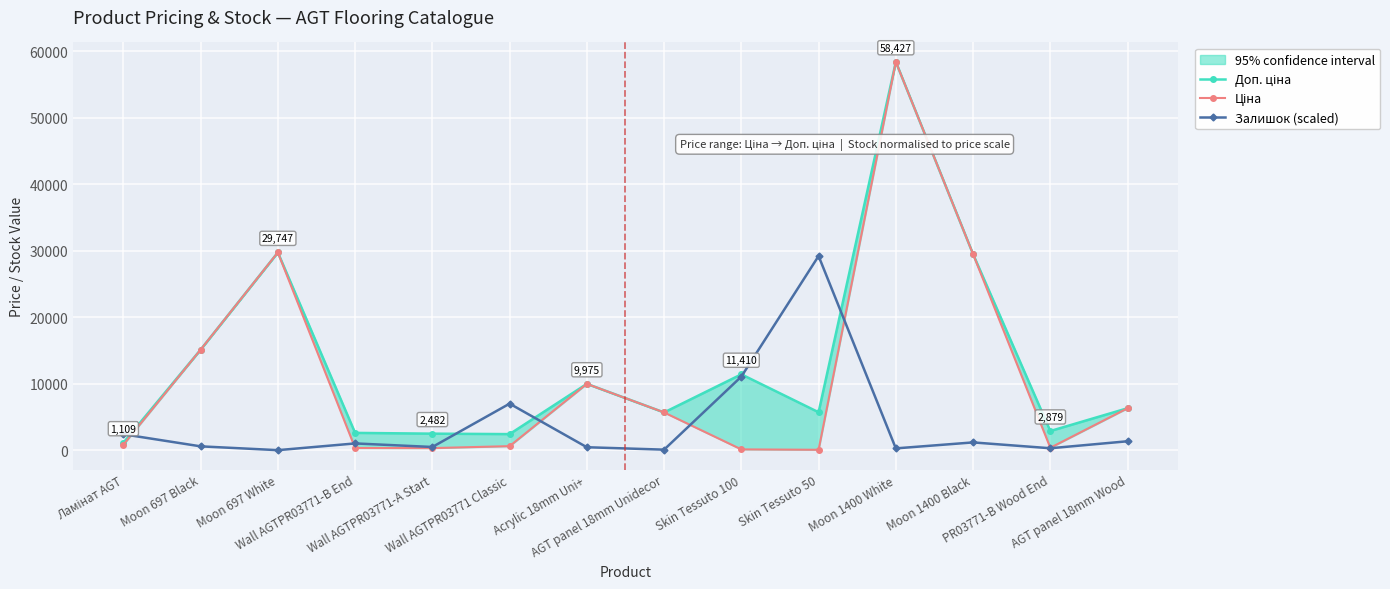

Reading left to right, what are all the values shown in this chart?

Доп. ціна: 1109.2	15120.0	29747.2	2598.3	2482.4	2414.8	9975.0	5673.8	11410.0	5705.0	58426.5	29491.5	2878.8	6308.8
Ціна: 818.5	15120.0	29747.2	324.8	310.3	603.7	9975.0	5673.8	114.1	57.0	58426.5	29491.5	359.9	6308.8
Залишок (scaled): 2389.8	573.6	0.0	1013.3	478.0	6997.4	439.7	76.5	11069.7	29213.3	267.7	1166.2	286.8	1338.3